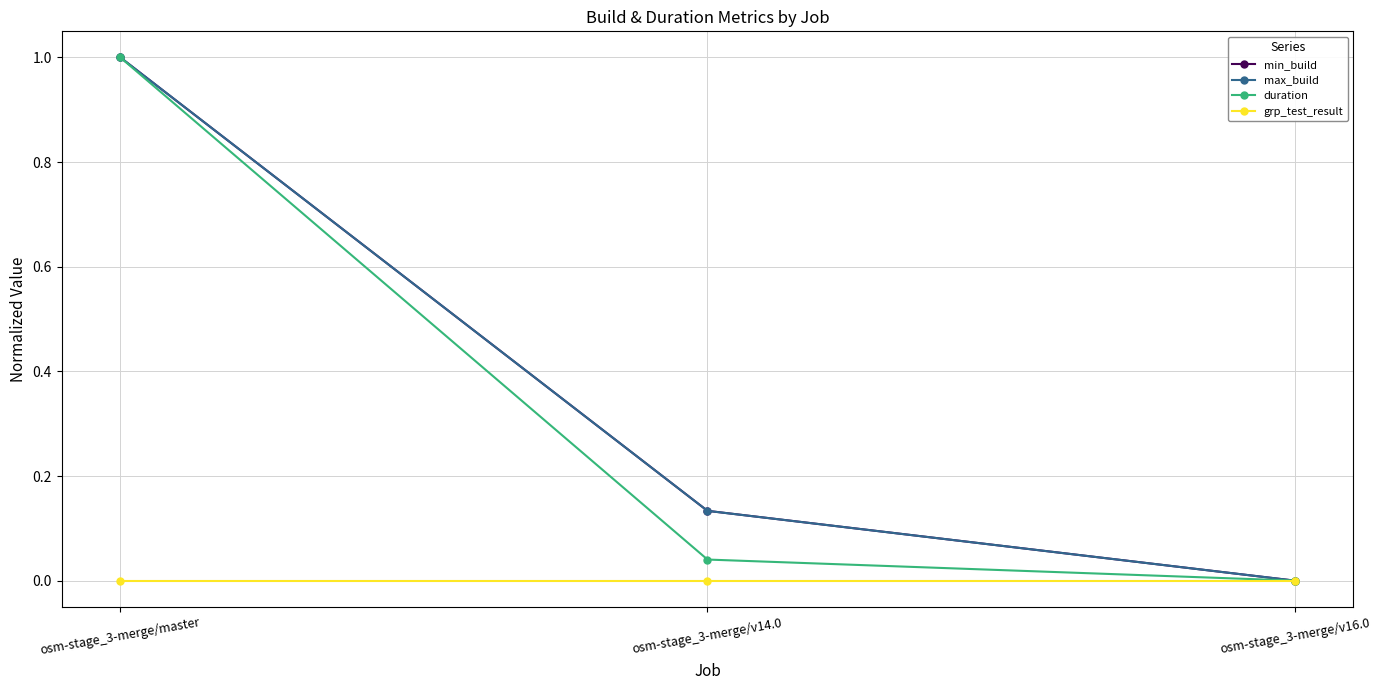

How many positive values does the min_build series have?

2